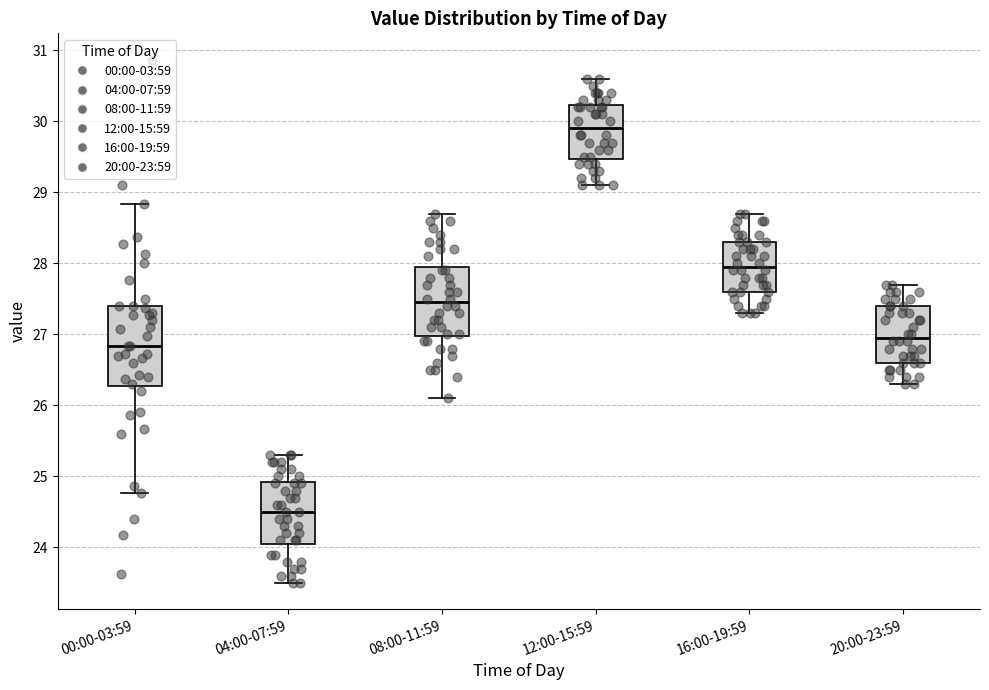

Reading left to right, transcribe this box plot: for each box, give where its median line is, the range the box spans, and where its two whiskers end, as read against the y-axis. The values are not printed on the chart, so give them approximately, as read against the axis.

00:00-03:59: median 26.8, box 26.3 to 27.4, whiskers 24.8 to 28.8
04:00-07:59: median 24.5, box 24.1 to 24.9, whiskers 23.5 to 25.3
08:00-11:59: median 27.5, box 27.0 to 28.0, whiskers 26.1 to 28.7
12:00-15:59: median 29.9, box 29.5 to 30.2, whiskers 29.1 to 30.6
16:00-19:59: median 28.0, box 27.6 to 28.3, whiskers 27.3 to 28.7
20:00-23:59: median 27.0, box 26.6 to 27.4, whiskers 26.3 to 27.7